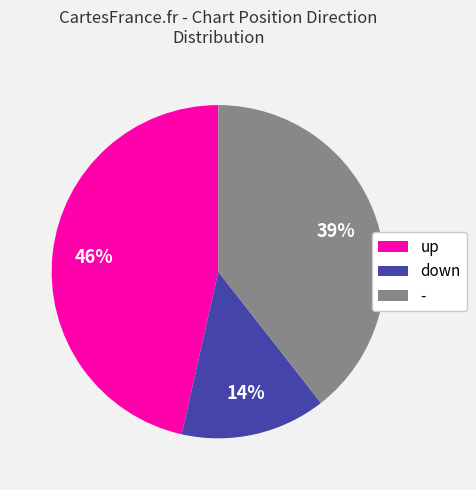

Rank the categories by value from lowest to highest.

down, -, up